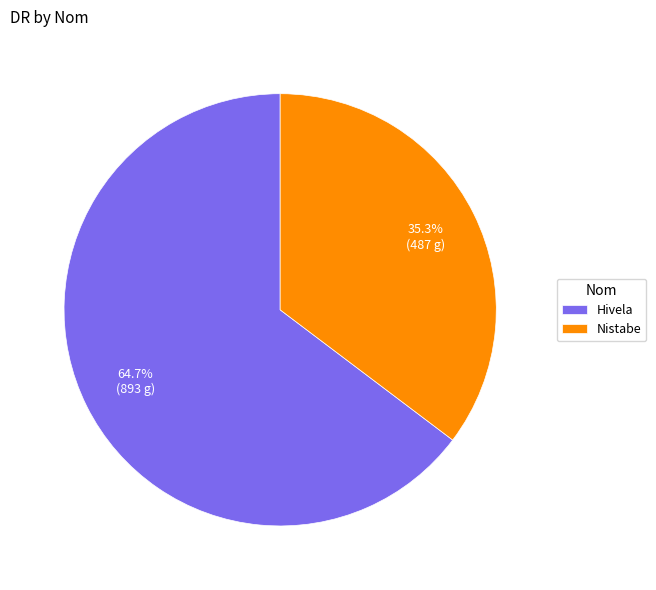

Which slice is the largest?

Hivela